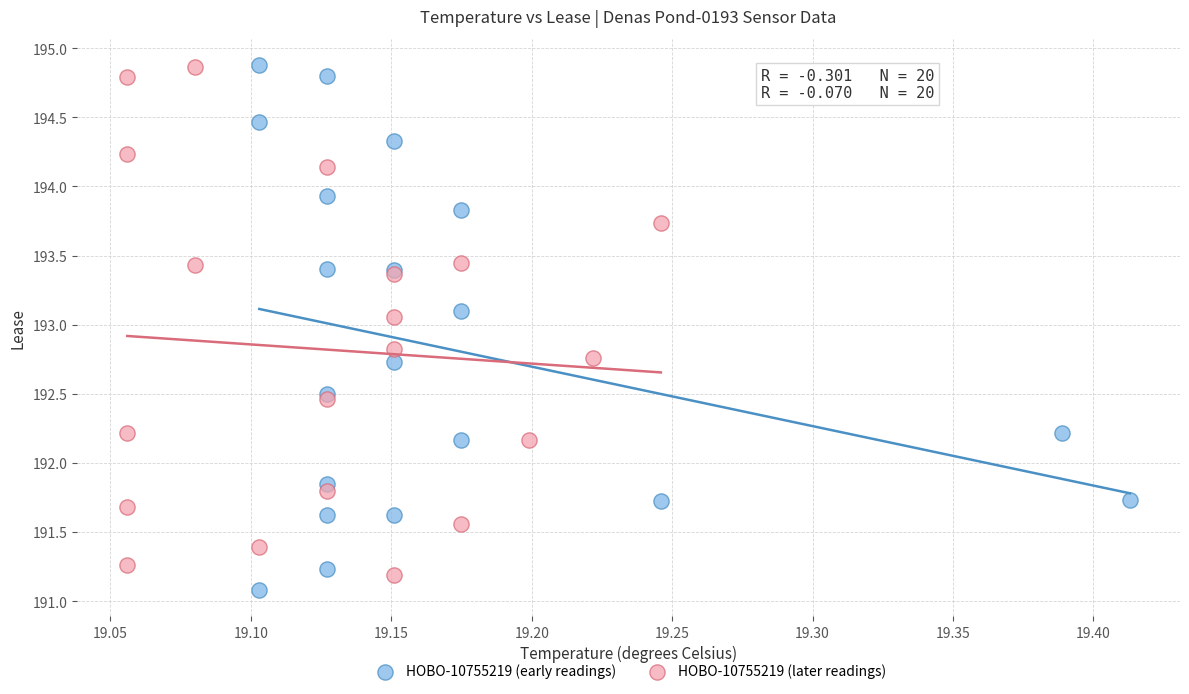

Which series has the largest Y range (max minus min)?

HOBO-10755219 (early readings)